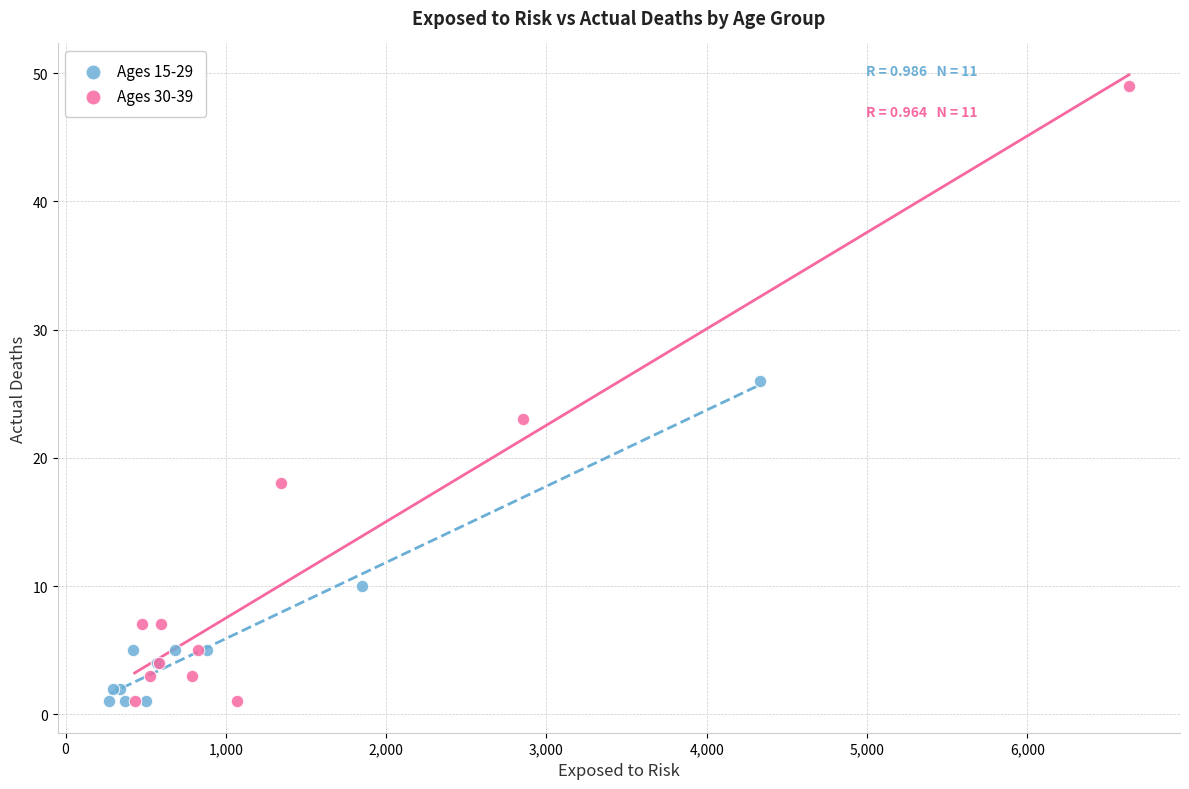

Which series reaches the maximum Y coordinate?

Ages 30-39